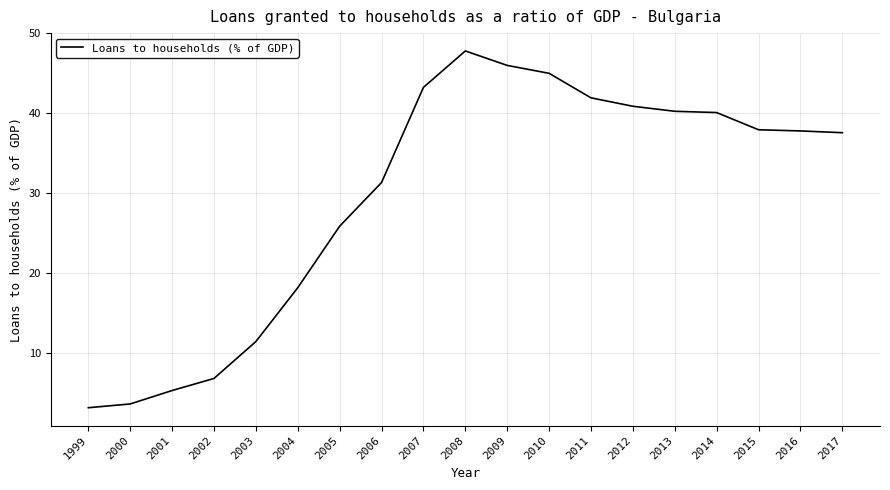

What is the greatest value displayed?

47.8